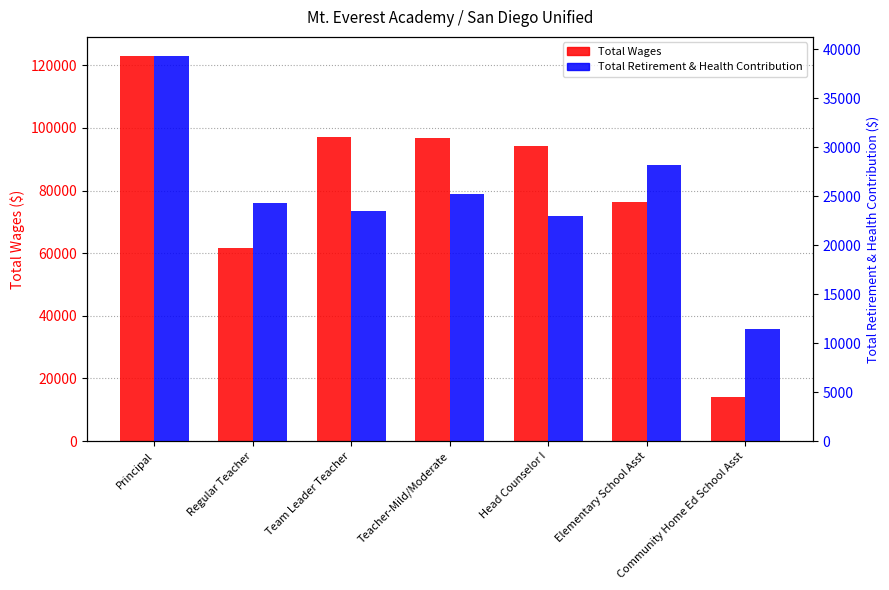

What value does the Total Retirement & Health Contribution series have at Principal?

39318.0